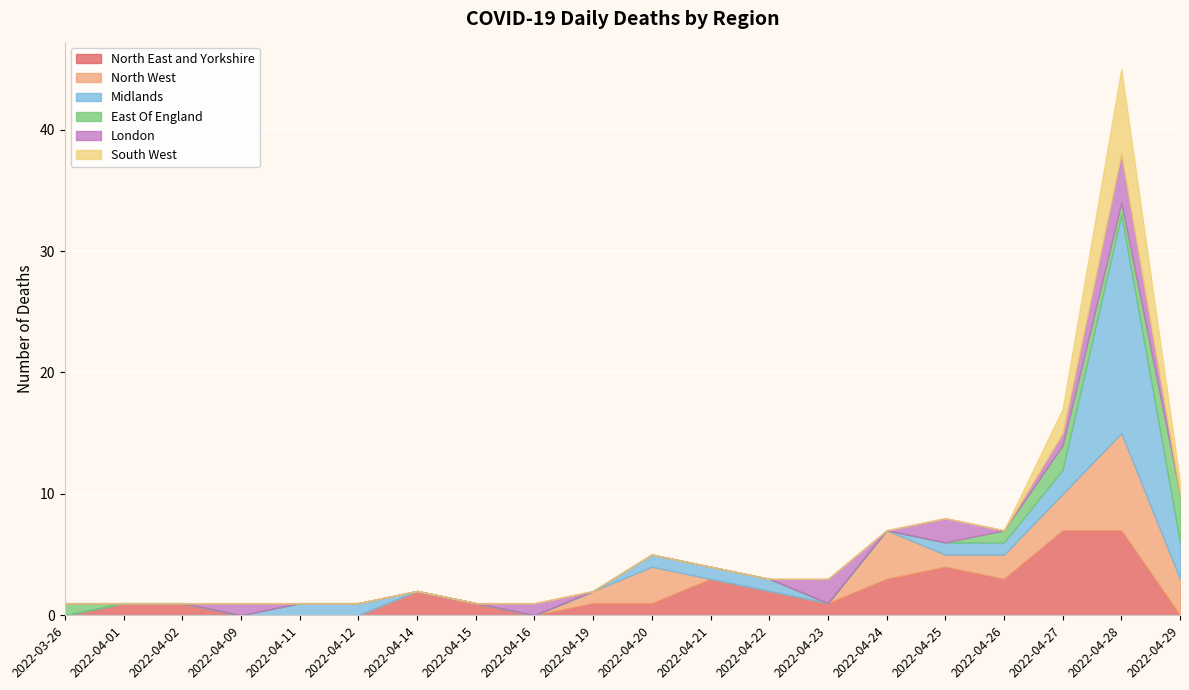

Which series has the widest spread of values?

Midlands